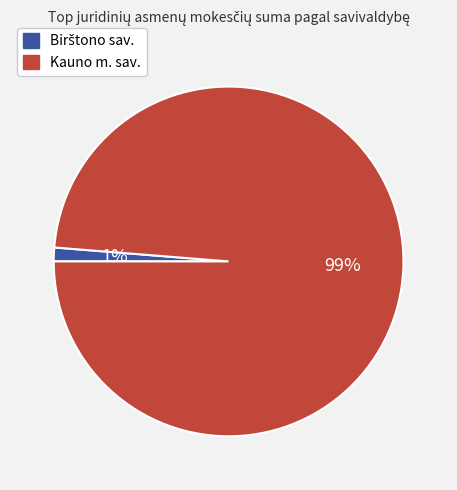

Is Kauno m. sav. the majority of the pie?

Yes